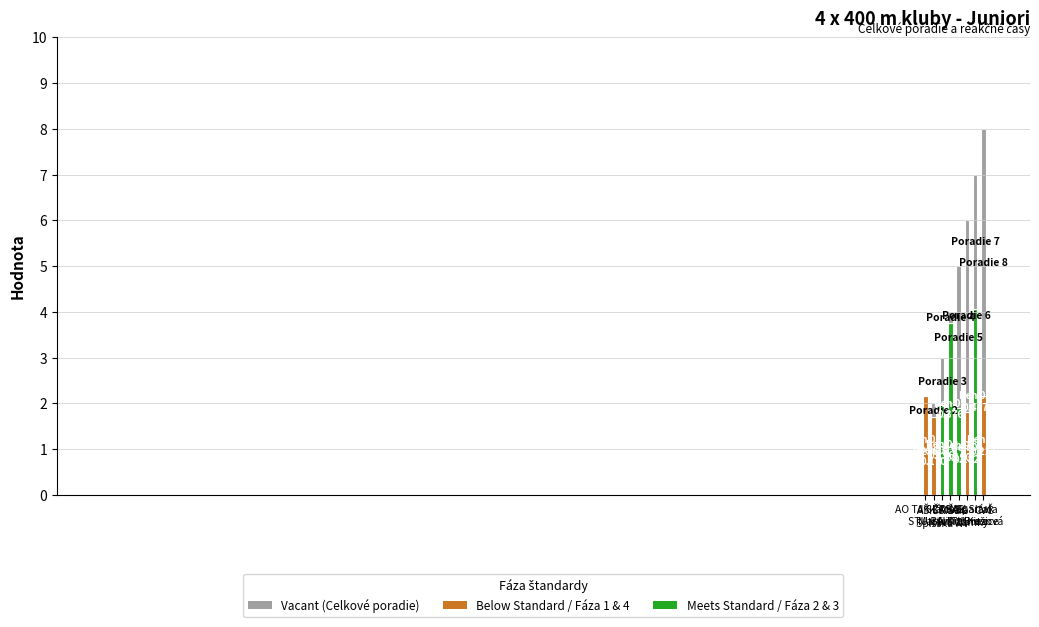

Which label corresponds to the largest value in the chart?

CVČ
Brezová